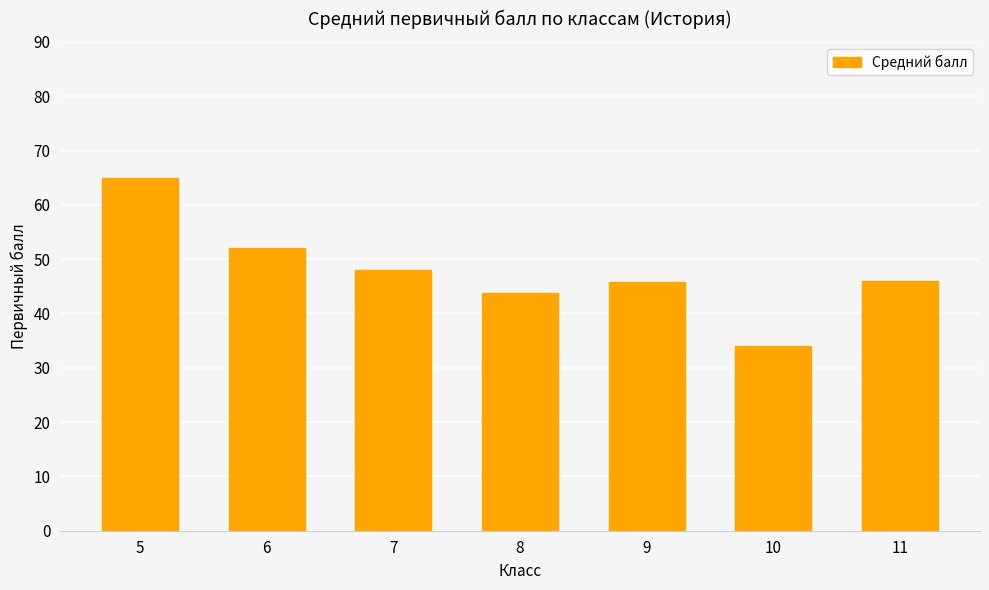

What is the sum of the values at 11 and 5?

111.0